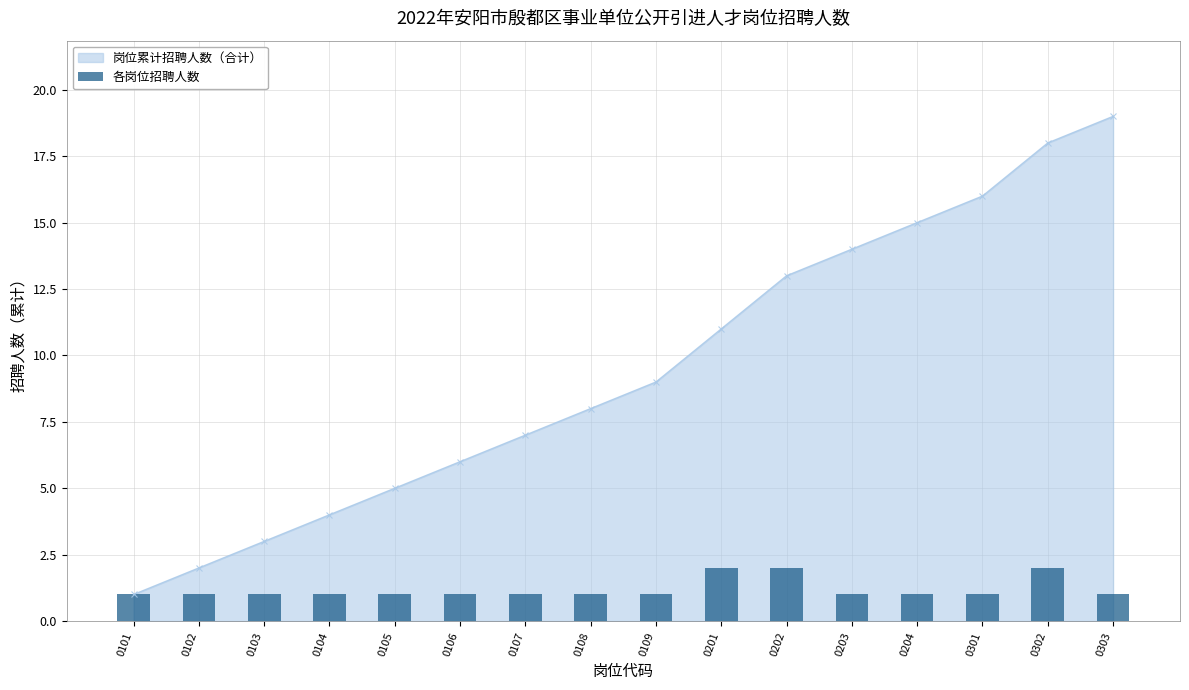

How many categories are shown in the chart?

16